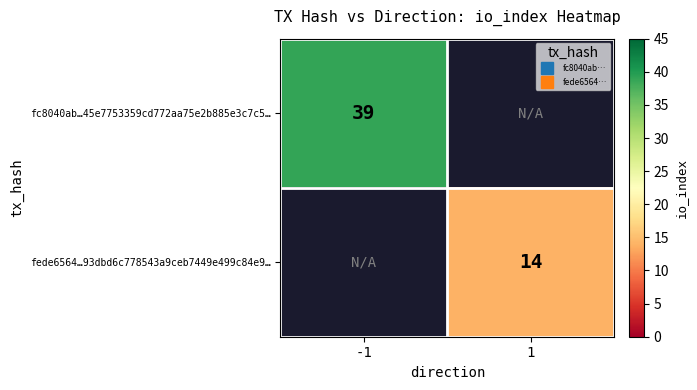

Is the value of fc8040ab…45e7753359cd772aa75e2b885e3c7c5… at -1 greater than the value of fede6564…93dbd6c778543a9ceb7449e499c84e9… at 1?

Yes